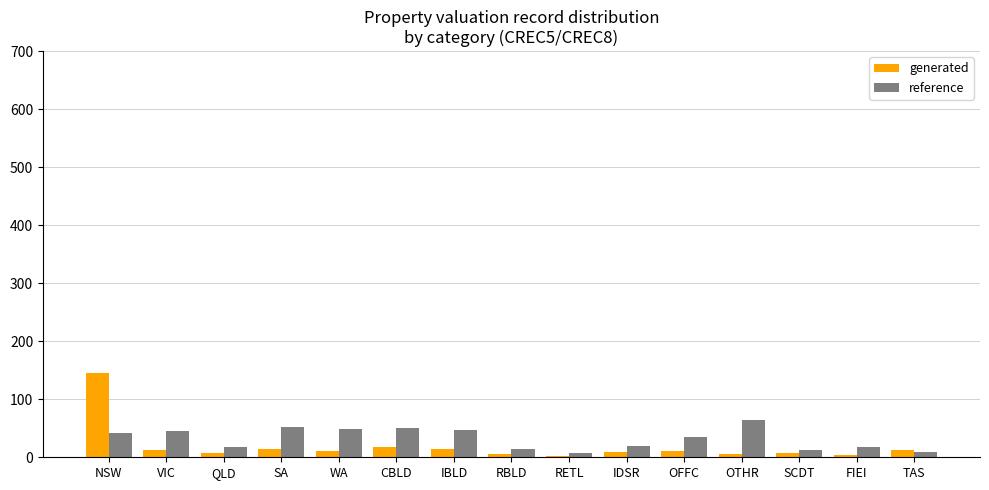

What is the difference between the maximum and minimum values in the generated series?

142